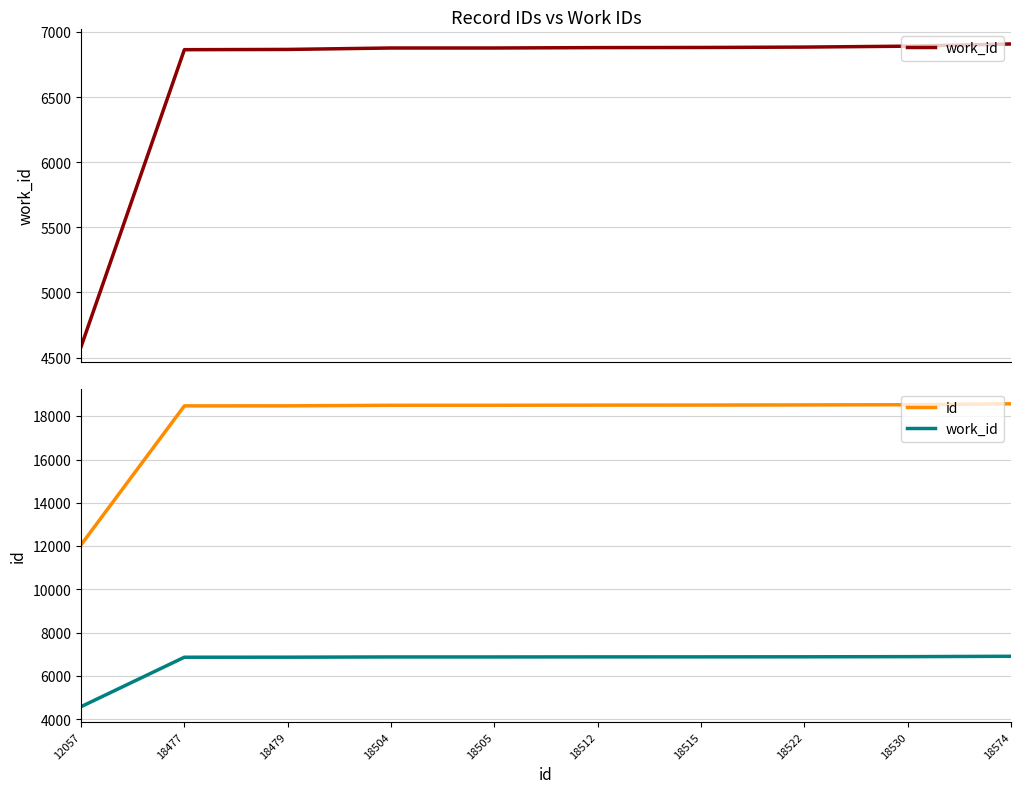

What is the sum of the work_id values at 18515 and 12057?

11465